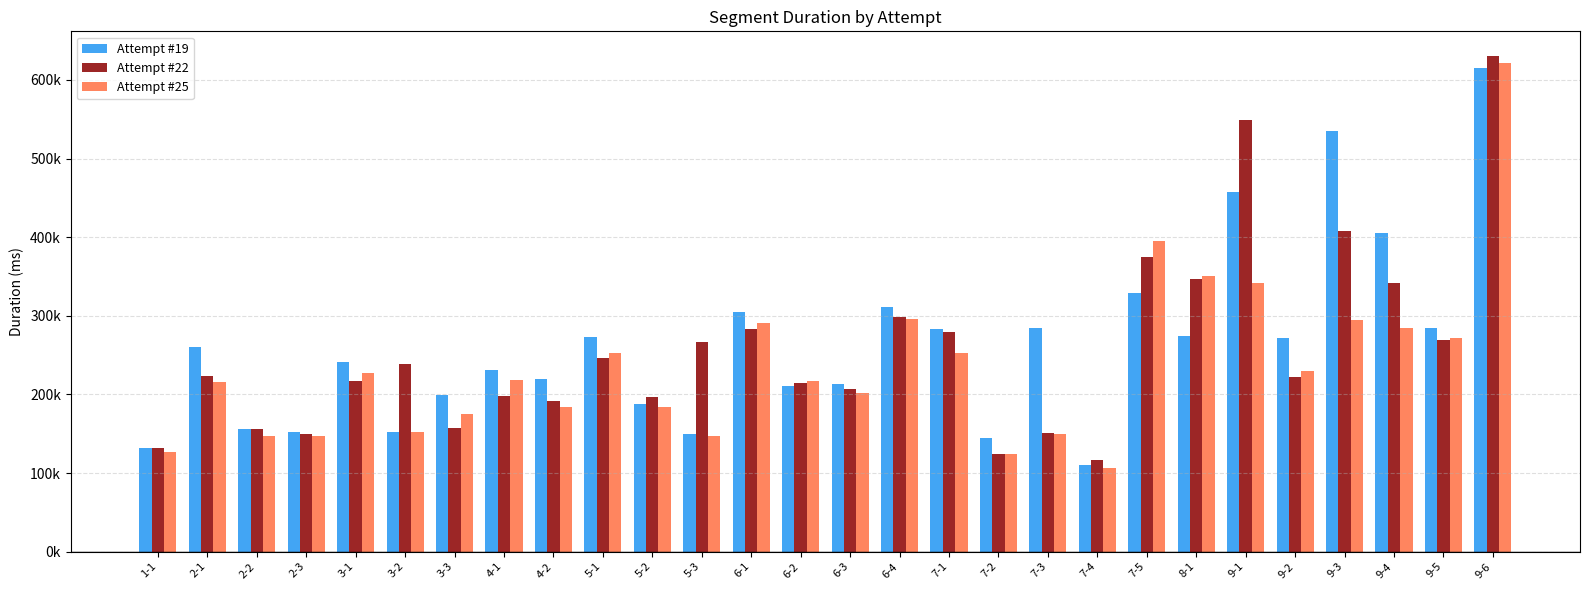

The Attempt #22 series shows 70634 at 7-1. True or false?

False